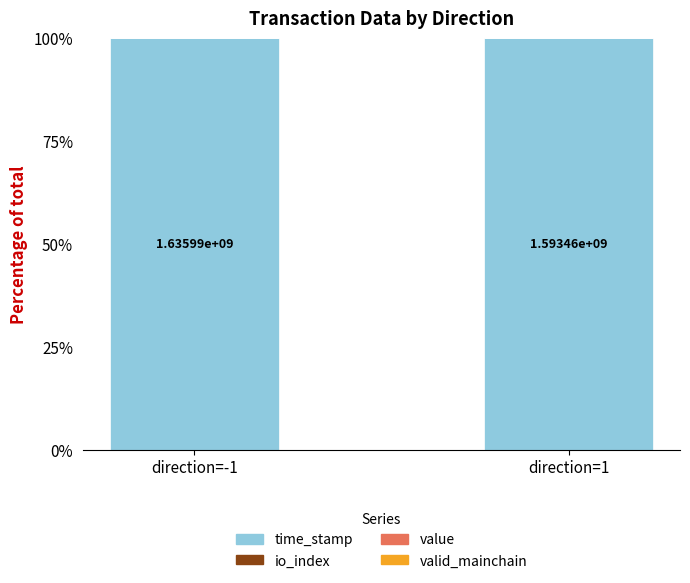

How many series are shown in this chart?

4